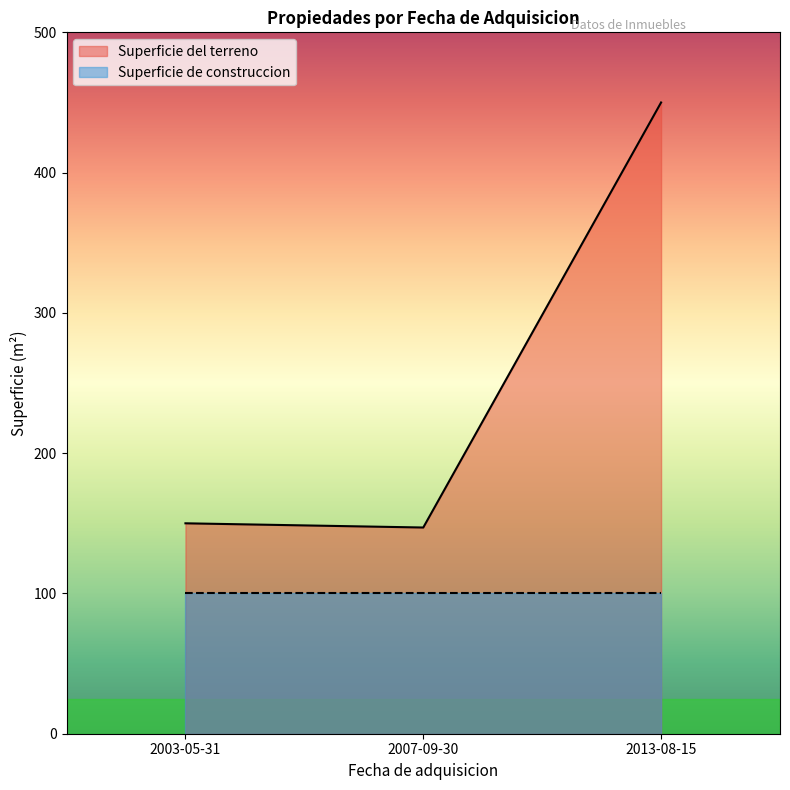

Is it true that the value at 2007-09-30 is 147?

True